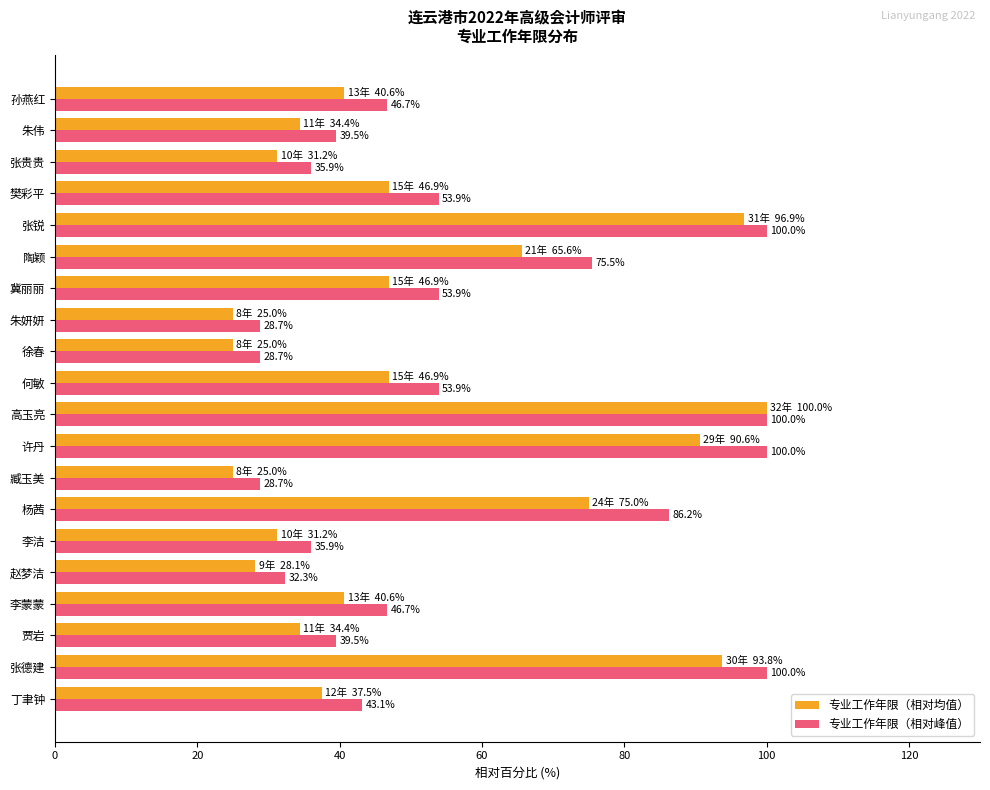

How many series are shown in this chart?

2